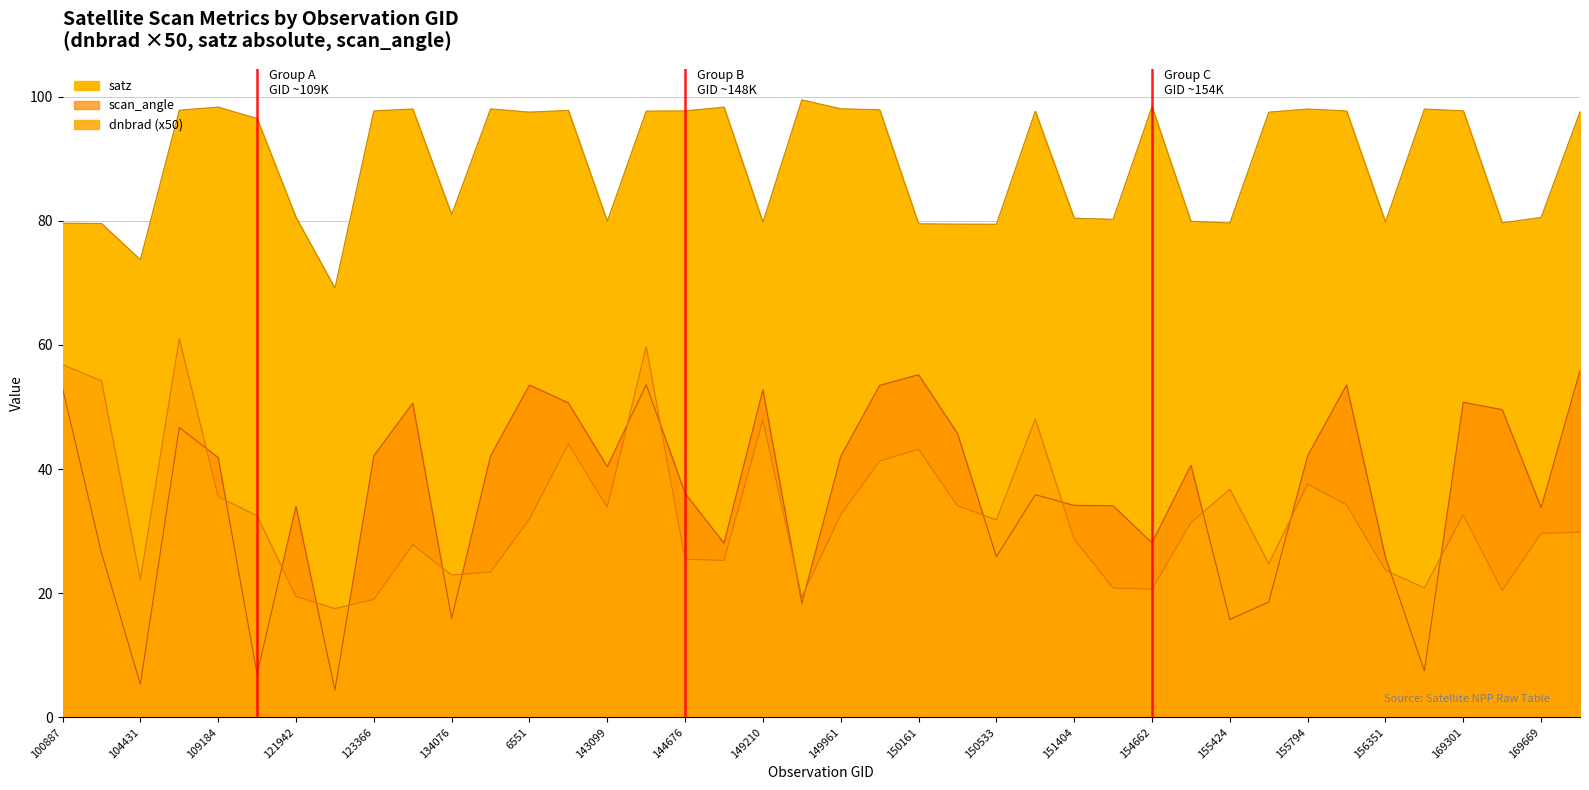

What is the label of the 40th point from the left?

11465